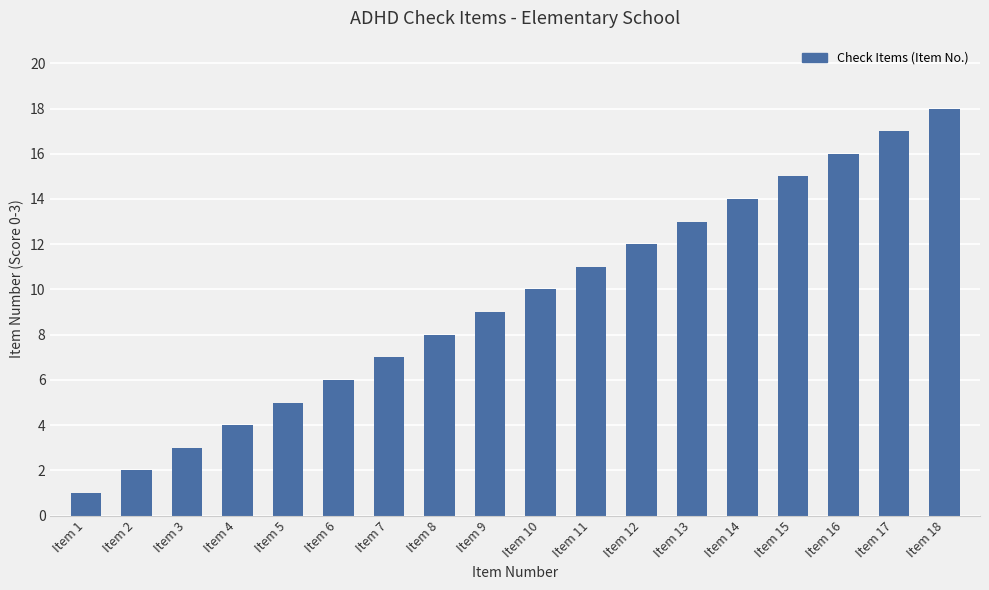

Rank the categories by value from highest to lowest.

Item 18, Item 17, Item 16, Item 15, Item 14, Item 13, Item 12, Item 11, Item 10, Item 9, Item 8, Item 7, Item 6, Item 5, Item 4, Item 3, Item 2, Item 1